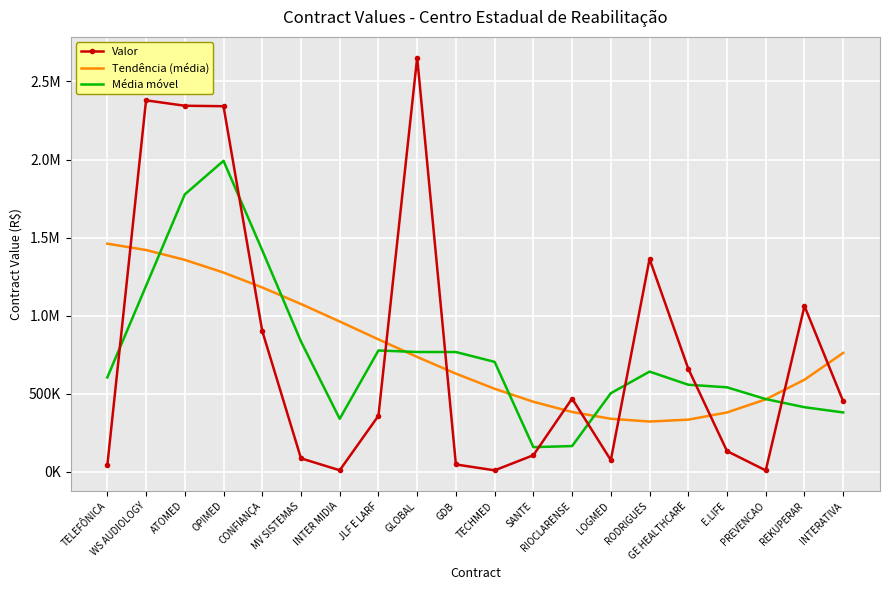

What are all the series names shown in the legend?

Valor, Tendência (média), Média móvel